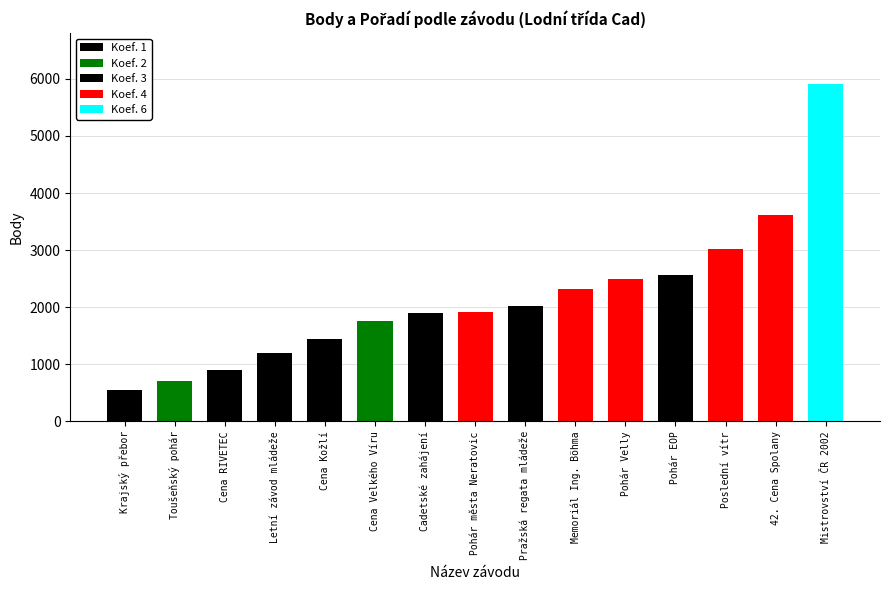

What is the maximum value shown in the chart?

5914